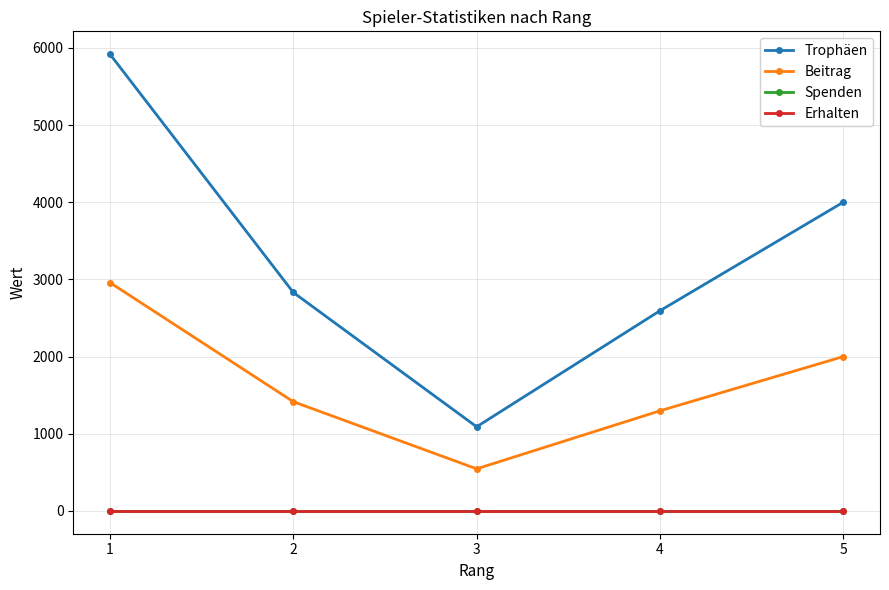

Is it true that Trophäen equals 1480 at 3?

False